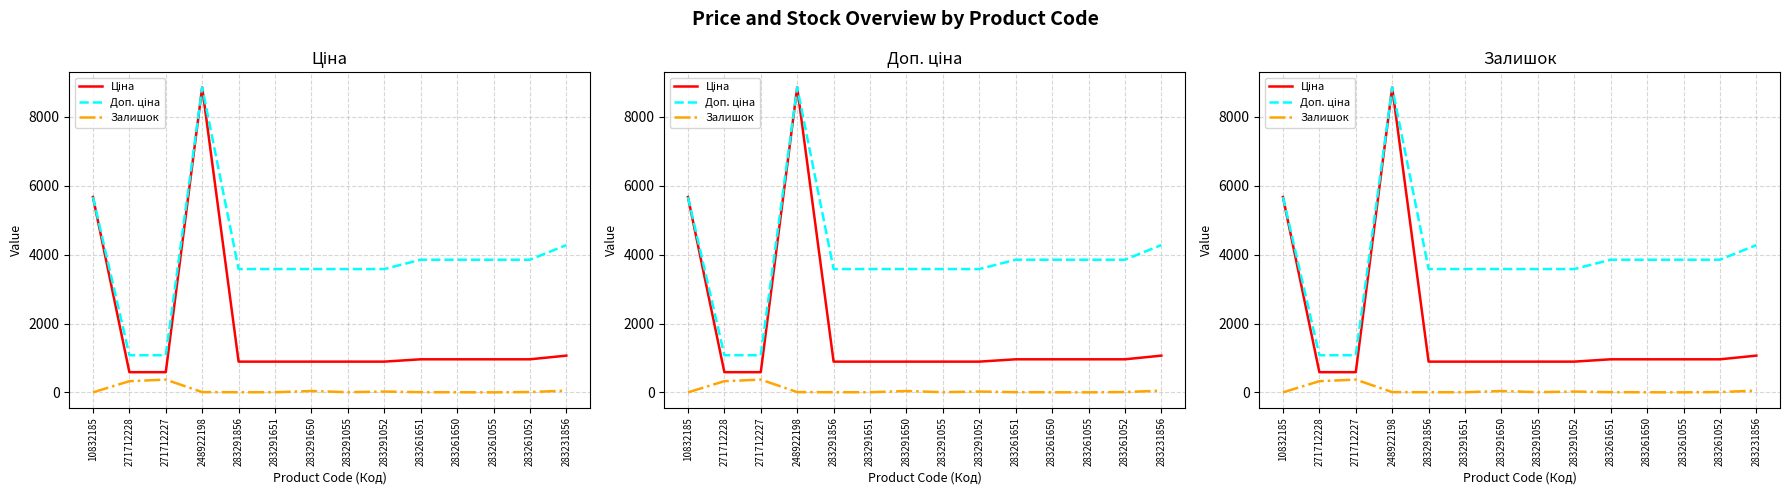

What position from the right is 283291856?

10